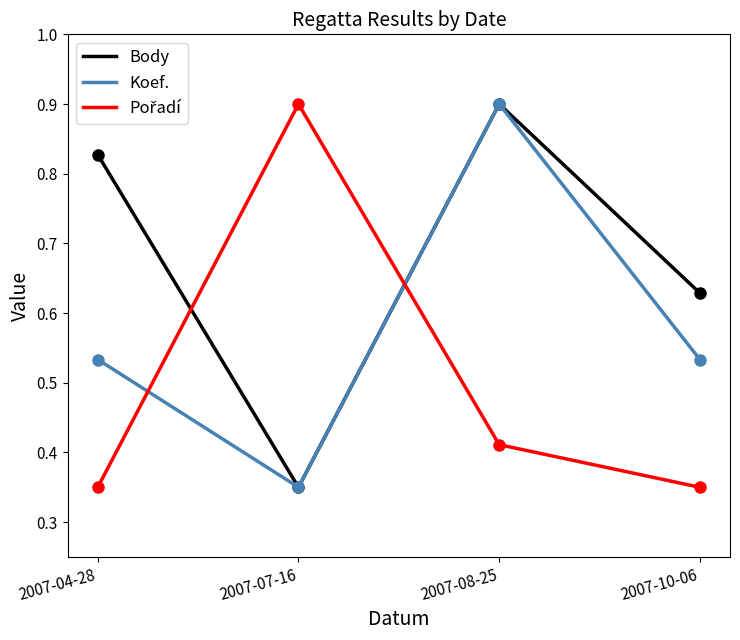

What are all the series names shown in the legend?

Body, Koef., Pořadí